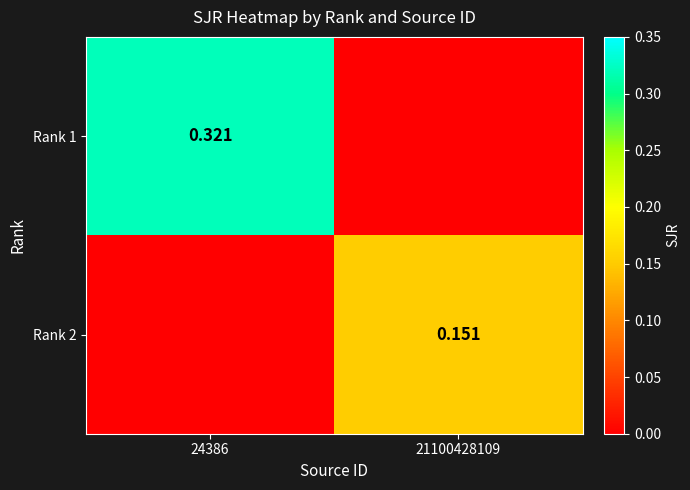

Is the value of Rank 1 at 24386 greater than the value of Rank 2 at 21100428109?

Yes